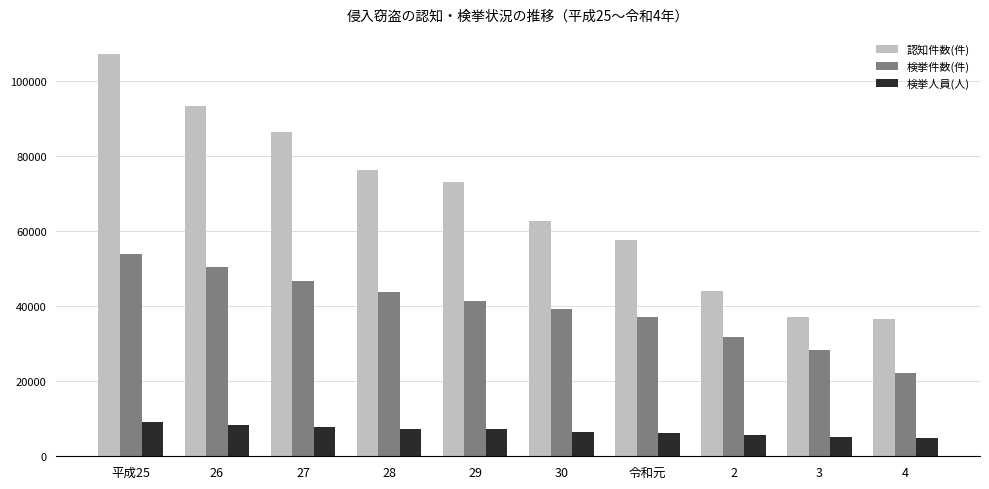

How many groups of bars are there?

10